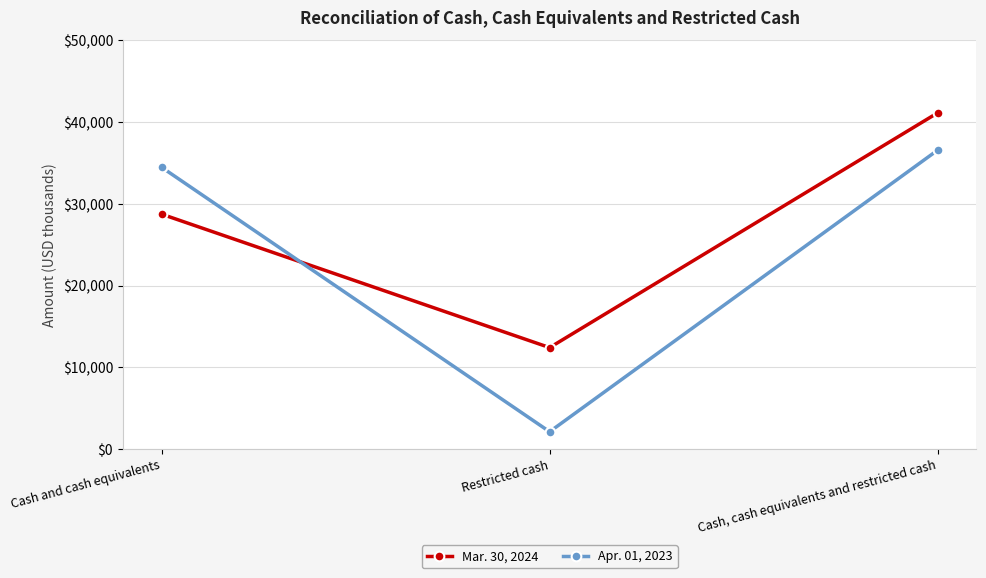

Reading left to right, transcribe all the data shown in this chart.

Mar. 30, 2024: 28736	12400	41136
Apr. 01, 2023: 34470	2100	36570